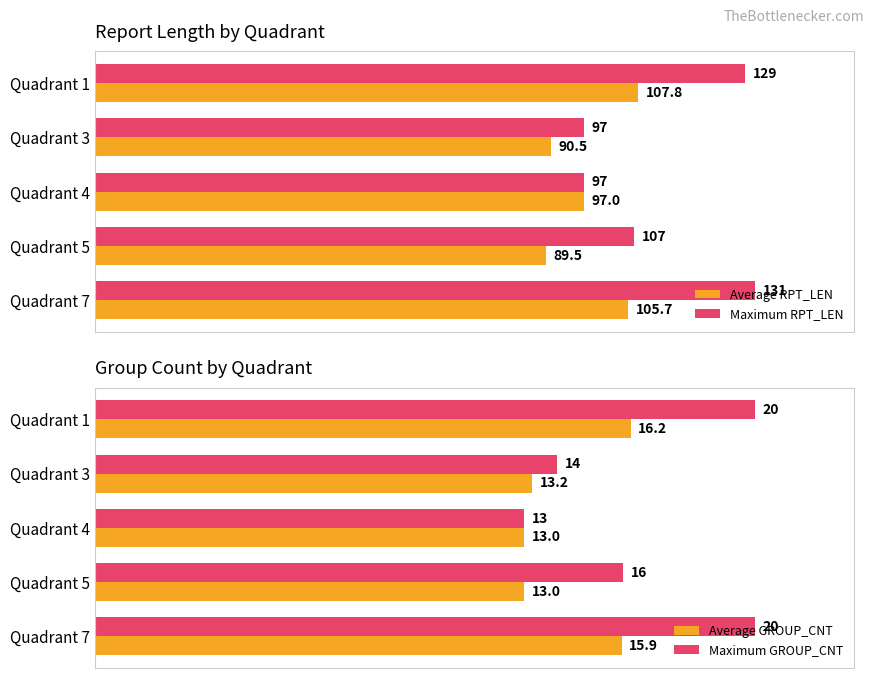

What is the sum of all Maximum RPT_LEN values?

561.0